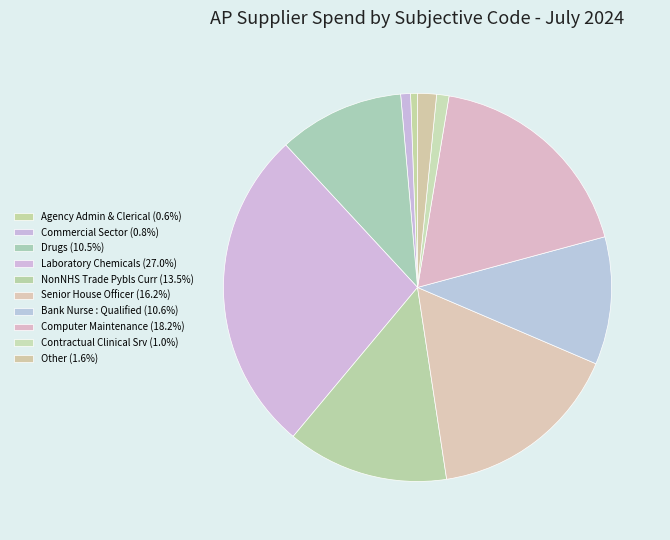

To the nearest percent, what is the difference between the Senior House Officer and Bank Nurse : Qualified slice percentages?

6%